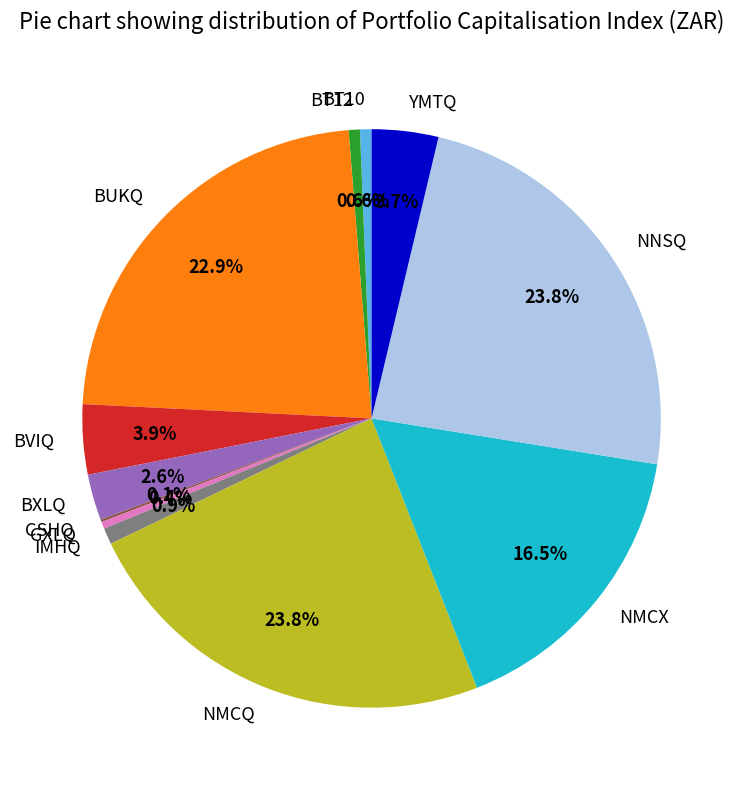

To the nearest percent, what is the difference between the largest and smallest slice percentages?

24%